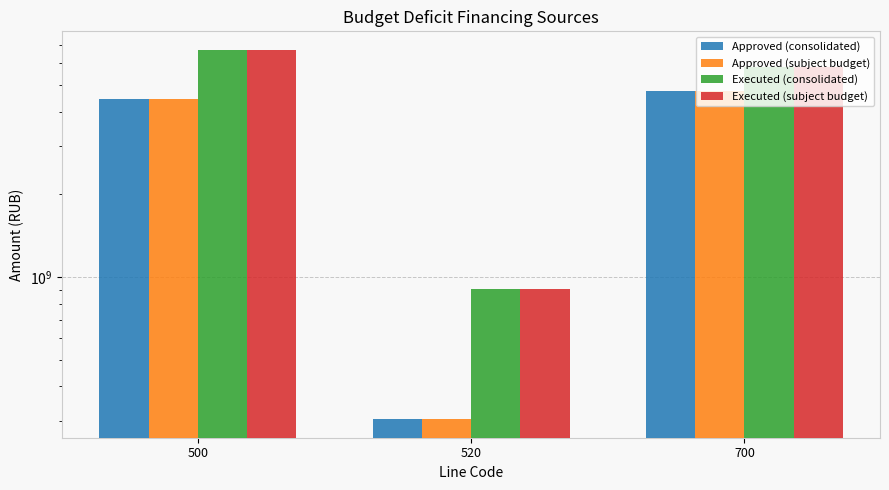

Reading right to left, extract all data points from this chart.

Approved (consolidated): 700=4757992176.8	520=303420350.0	500=4454571826.8
Approved (subject budget): 700=4757992176.8	520=303420350.0	500=4454571826.8
Executed (consolidated): 700=5809926401.9	520=904300092.2	500=6714226494.1
Executed (subject budget): 700=5809926401.9	520=904300092.2	500=6714226494.1